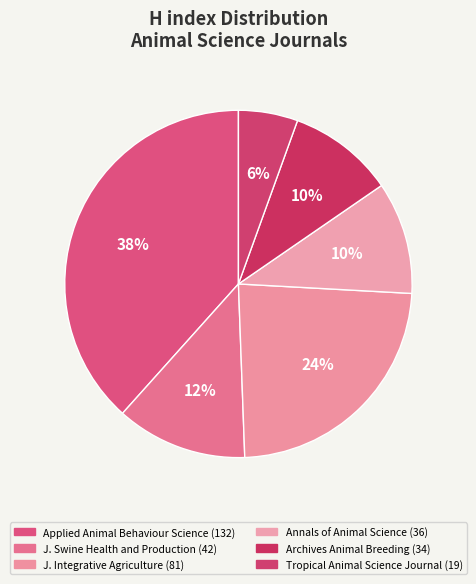

How many segments does this pie chart have?

6